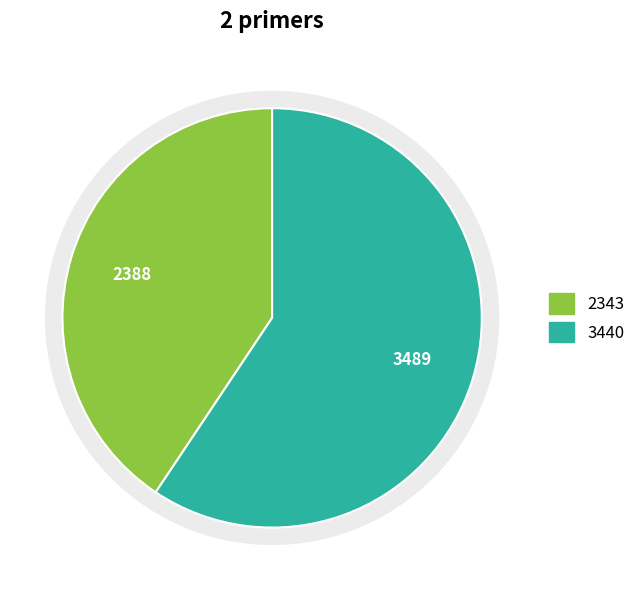

The 2343 slice represents 54% of the pie. True or false?

False